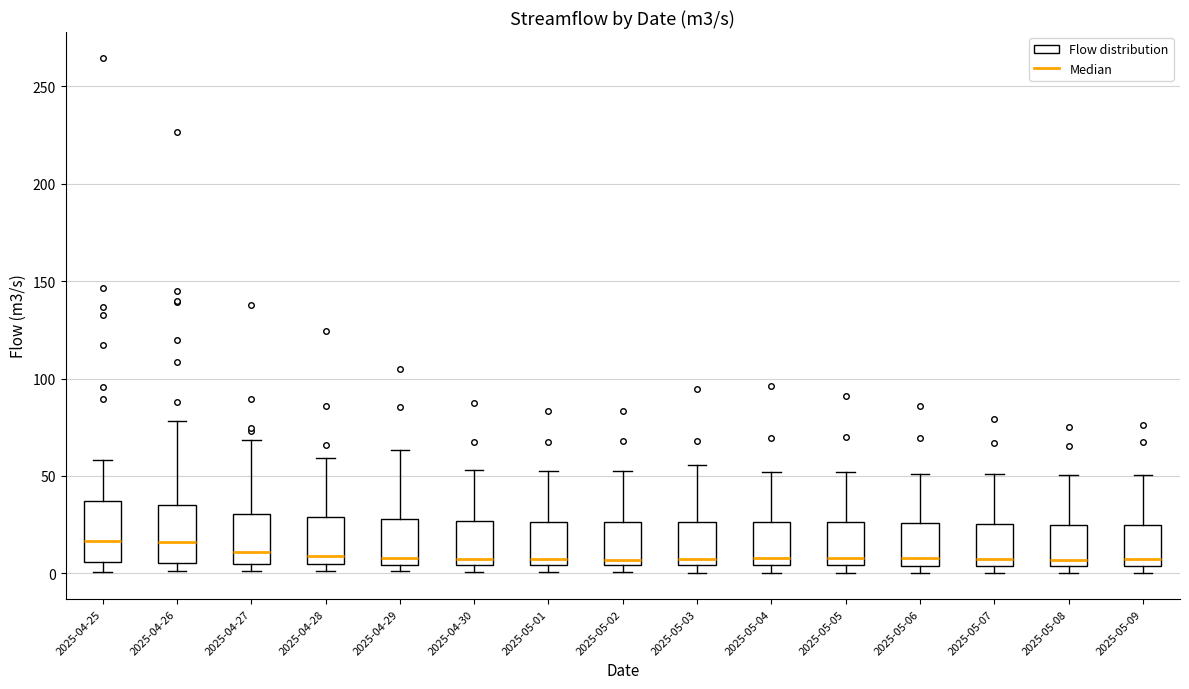

Reading left to right, transcribe this box plot: for each box, give where its median line is, the range the box spans, and where its two whiskers end, as read against the y-axis. The values are not printed on the chart, so give them approximately, as read against the axis.

2025-04-25: median 15, box 5 to 35, whiskers 0 to 60
2025-04-26: median 15, box 5 to 35, whiskers 0 to 80
2025-04-27: median 10, box 5 to 30, whiskers 0 to 70
2025-04-28: median 10, box 5 to 30, whiskers 0 to 60
2025-04-29: median 10, box 5 to 30, whiskers 0 to 65
2025-04-30: median 5 (just above the box's lower edge), box 5 to 25, whiskers 0 to 55
2025-05-01: median 5 (just above the box's lower edge), box 5 to 25, whiskers 0 to 55
2025-05-02: median 5 (just above the box's lower edge), box 5 to 25, whiskers 0 to 50
2025-05-03: median 5 (just above the box's lower edge), box 5 to 25, whiskers 0 to 55
2025-05-04: median 10, box 5 to 25, whiskers 0 to 50
2025-05-05: median 10, box 5 to 25, whiskers 0 to 50
2025-05-06: median 10, box 5 to 25, whiskers 0 to 50
2025-05-07: median 5 (just above the box's lower edge), box 5 to 25, whiskers 0 to 50
2025-05-08: median 5 (just above the box's lower edge), box 5 to 25, whiskers 0 to 50
2025-05-09: median 5 (just above the box's lower edge), box 5 to 25, whiskers 0 to 50